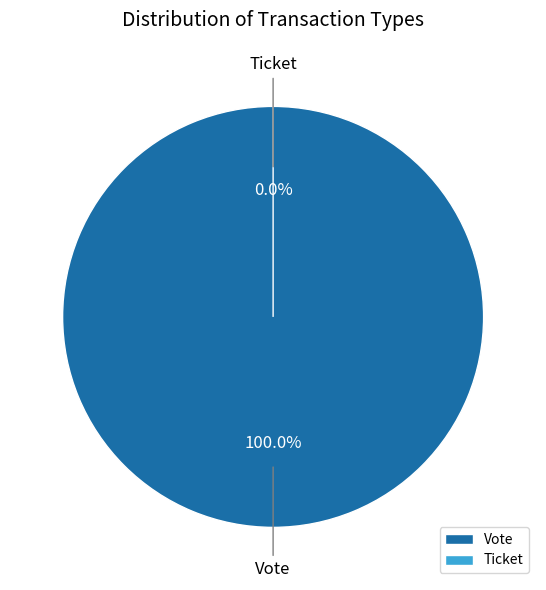

What percentage is the Vote slice, to the nearest percent?

100%